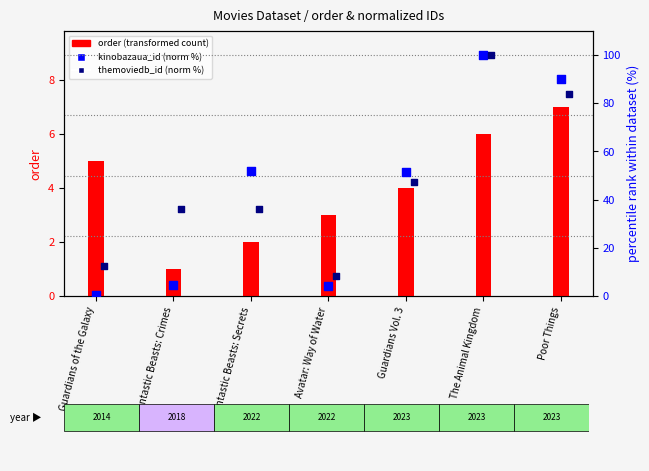

Which series reaches the minimum Y coordinate?

kinobazaua_id (norm %)